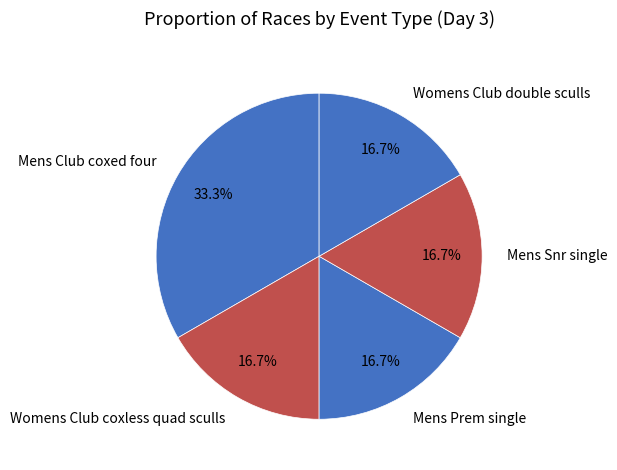

To the nearest percent, what is the difference between the largest and smallest slice percentages?

17%